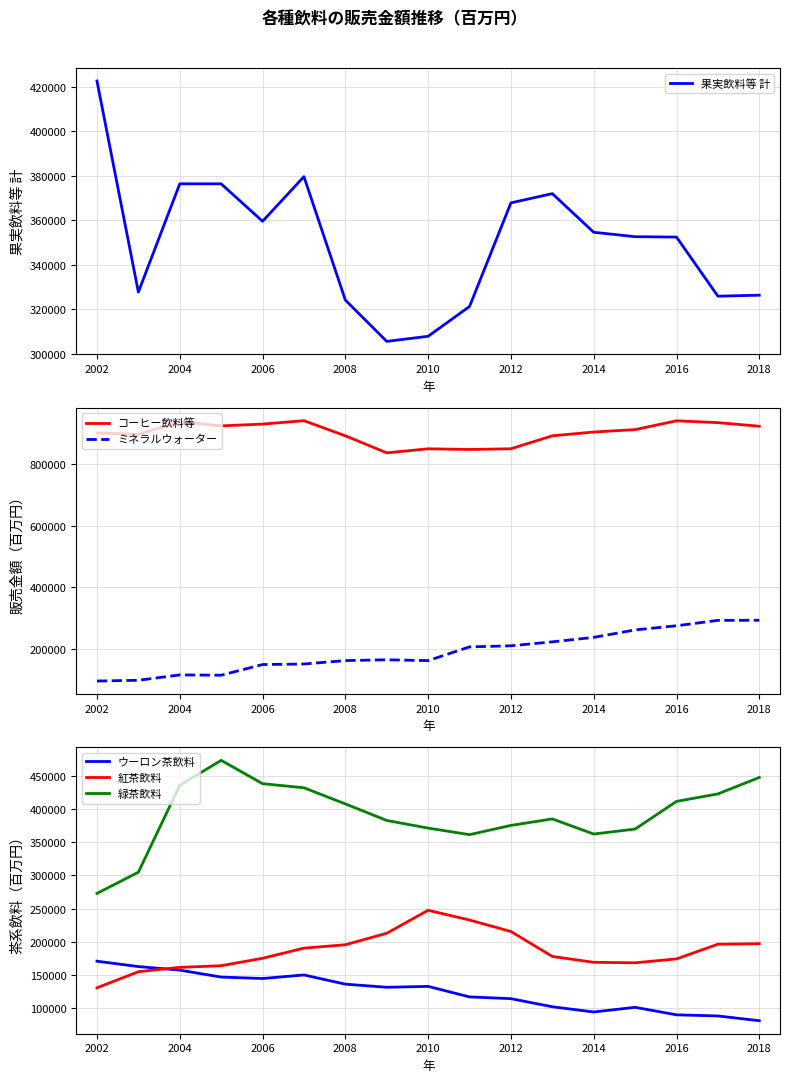

What value does the 紅茶飲料 series have at 2004, to the nearest 50?

161800